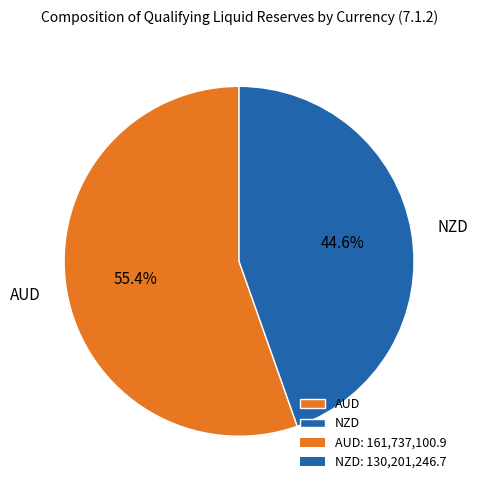

What is the largest slice in the pie chart?

AUD